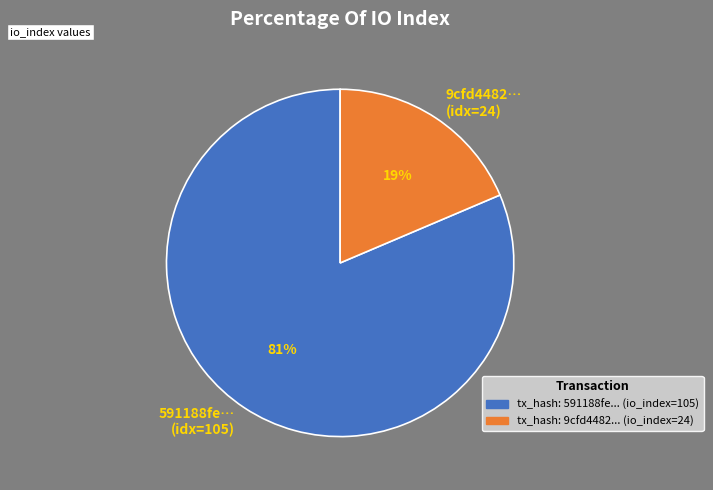

To the nearest percent, what percentage of the pie is 591188fe…?

81%